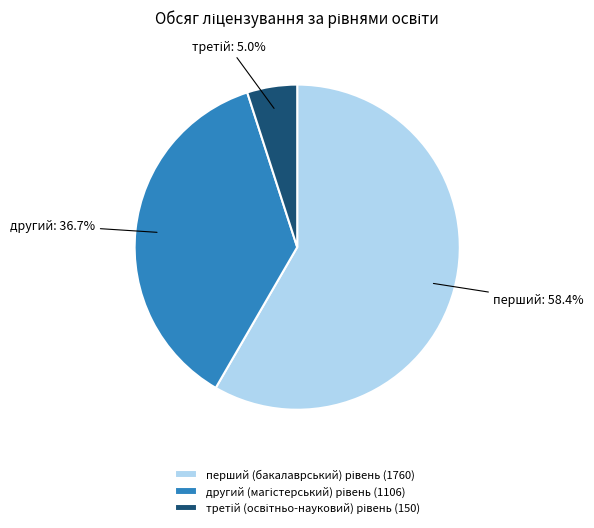

Is there a majority slice in this chart?

Yes